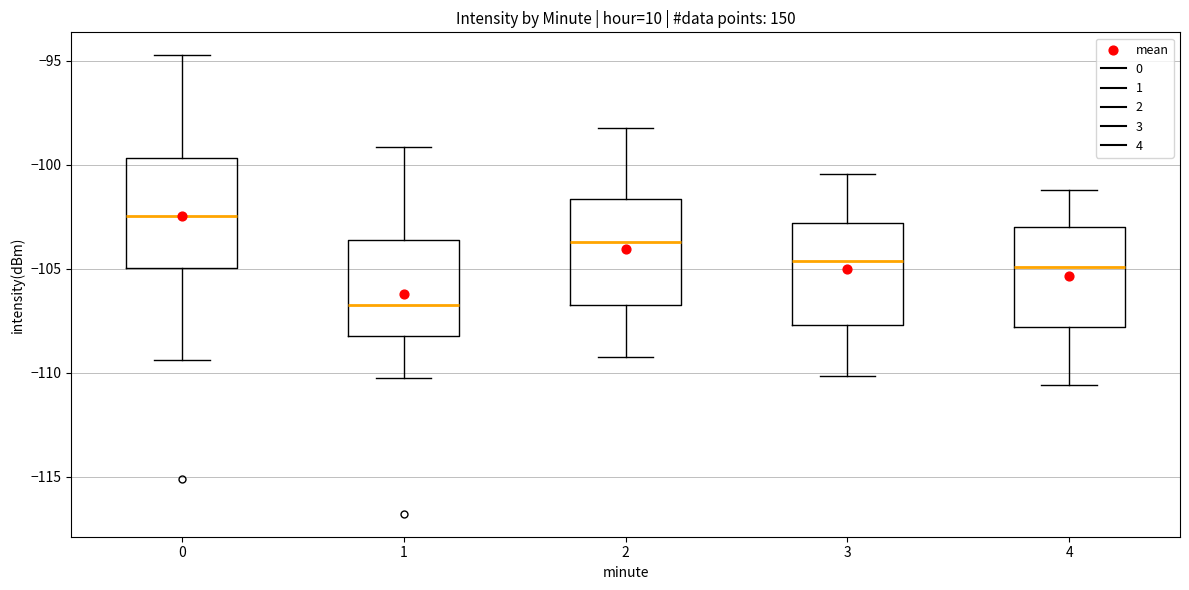

Reading left to right, transcribe this box plot: for each box, give where its median line is, the range the box spans, and where its two whiskers end, as read against the y-axis. The values are not printed on the chart, so give them approximately, as read against the axis.

0: median -102.5, box -105.0 to -99.5, whiskers -109.5 to -94.5
1: median -106.5, box -108.0 to -103.5, whiskers -110.0 to -99.0
2: median -103.5, box -106.5 to -101.5, whiskers -109.0 to -98.0
3: median -104.5, box -107.5 to -103.0, whiskers -110.0 to -100.5
4: median -105.0, box -108.0 to -103.0, whiskers -110.5 to -101.0